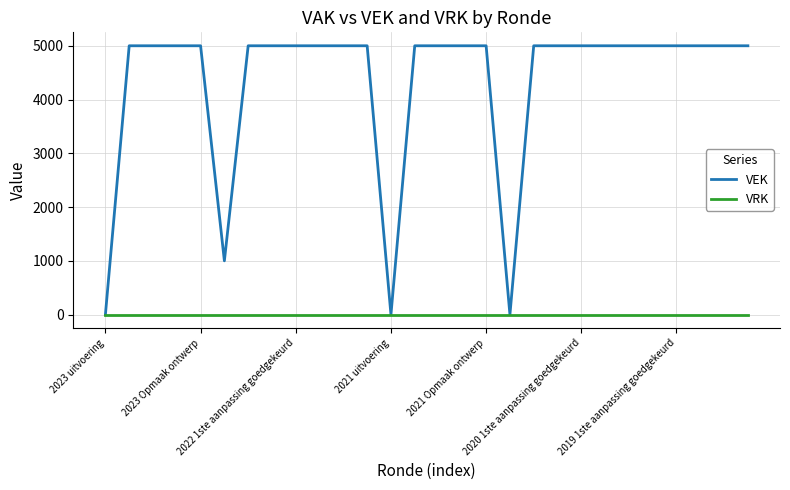

Rank the series by their average value, from lowest to highest.

VRK, VEK